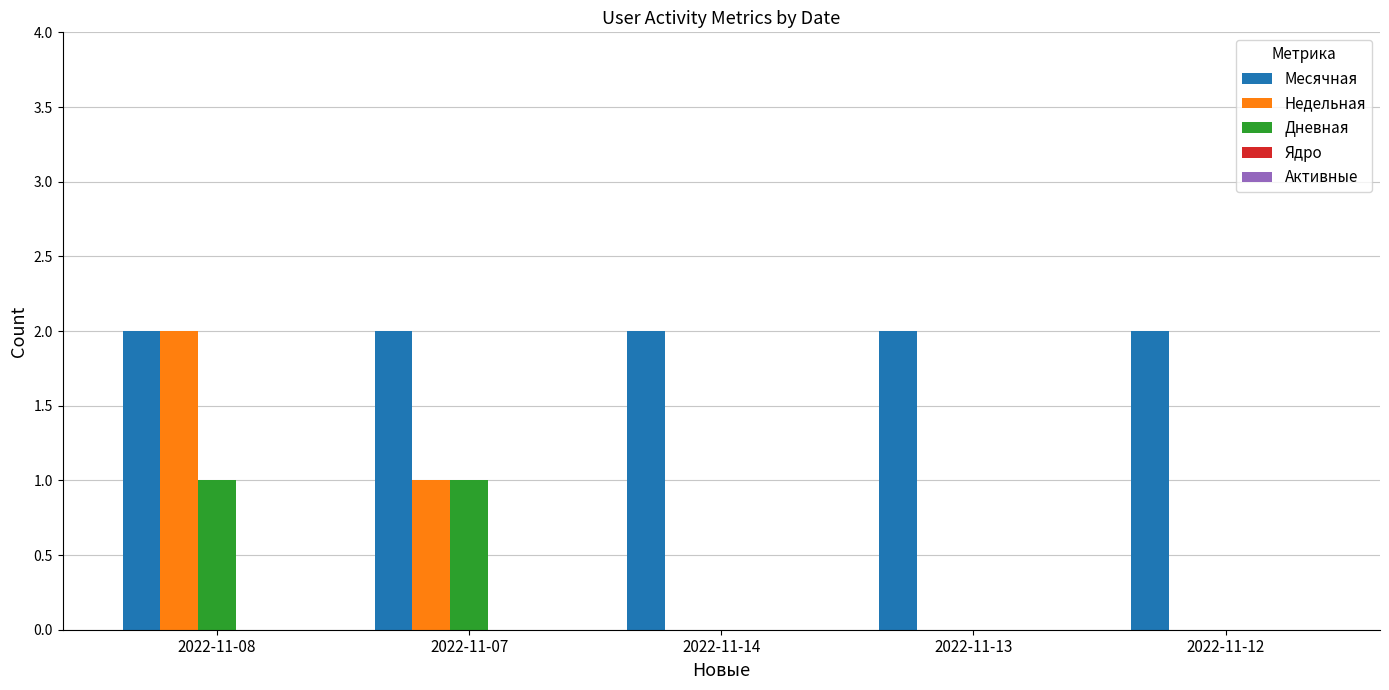

True or false: Недельная has a value of 2 at 2022-11-07.

False